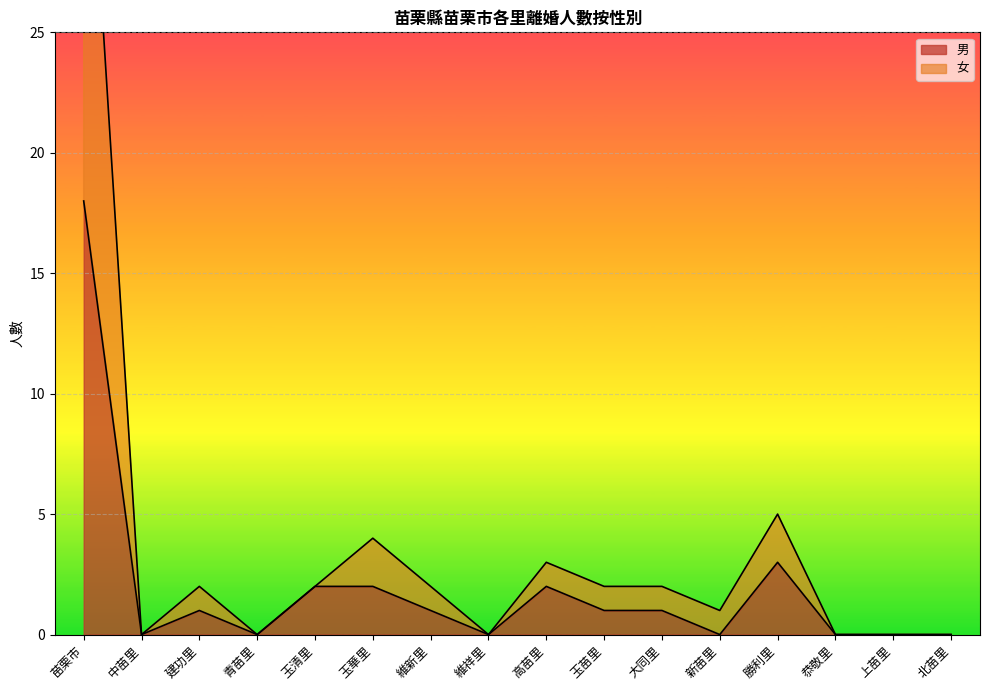

What is the difference between the highest and lowest values at 玉苗里?

1